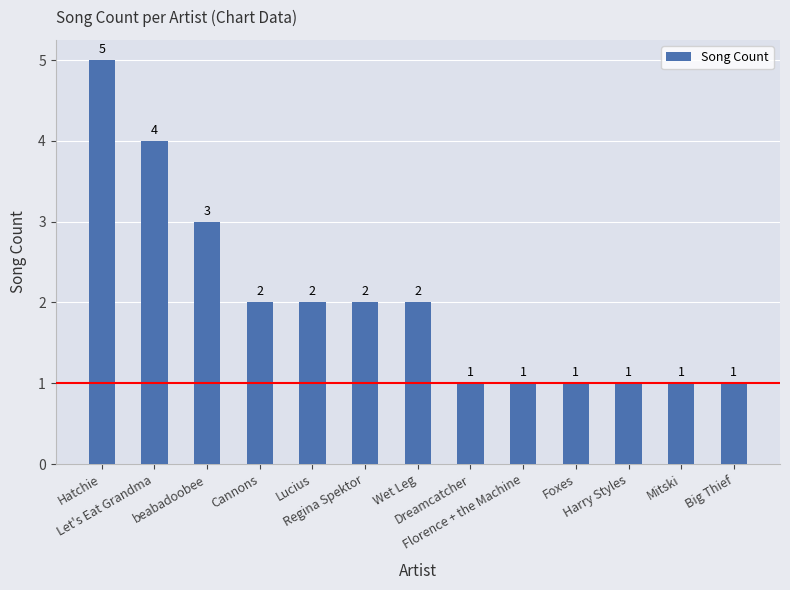

Reading left to right, extract all data points from this chart.

Hatchie=5	Let's Eat Grandma=4	beabadoobee=3	Cannons=2	Lucius=2	Regina Spektor=2	Wet Leg=2	Dreamcatcher=1	Florence + the Machine=1	Foxes=1	Harry Styles=1	Mitski=1	Big Thief=1